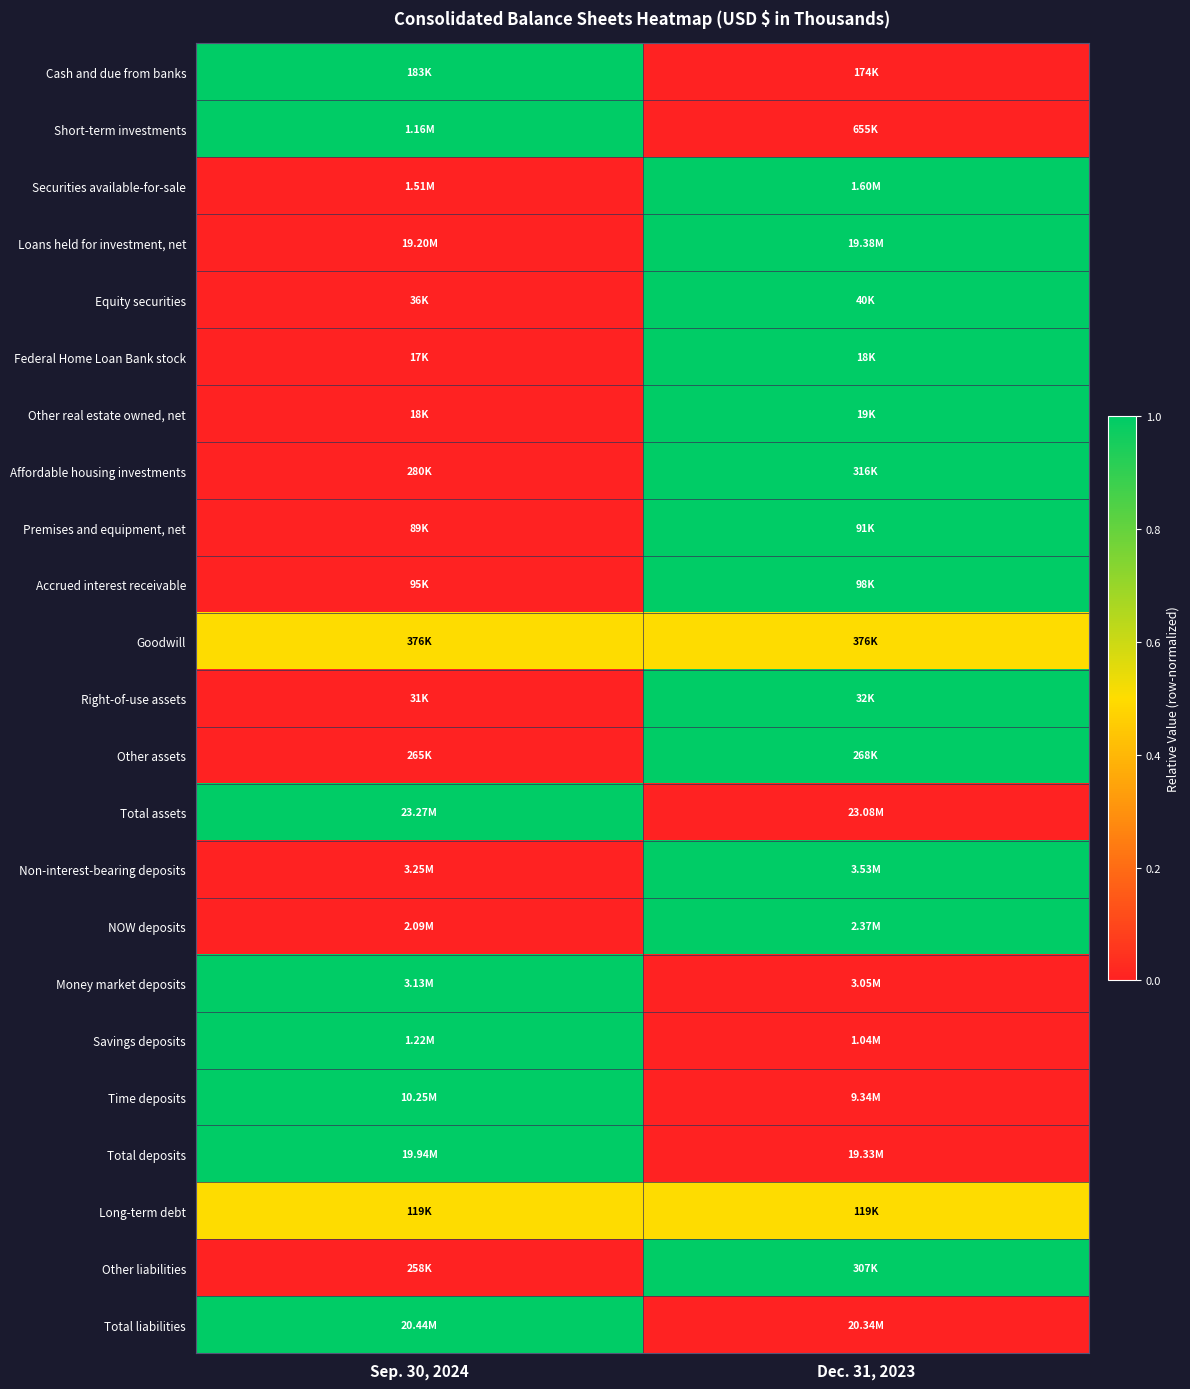

Reading left to right, what are all the values shown in this chart?

Cash and due from banks: Sep. 30, 2024=1.0	Dec. 31, 2023=0.0
Short-term investments: Sep. 30, 2024=1.0	Dec. 31, 2023=0.0
Securities available-for-sale: Sep. 30, 2024=0.0	Dec. 31, 2023=1.0
Loans held for investment, net: Sep. 30, 2024=0.0	Dec. 31, 2023=1.0
Equity securities: Sep. 30, 2024=0.0	Dec. 31, 2023=1.0
Federal Home Loan Bank stock: Sep. 30, 2024=0.0	Dec. 31, 2023=1.0
Other real estate owned, net: Sep. 30, 2024=0.0	Dec. 31, 2023=1.0
Affordable housing investments: Sep. 30, 2024=0.0	Dec. 31, 2023=1.0
Premises and equipment, net: Sep. 30, 2024=0.0	Dec. 31, 2023=1.0
Accrued interest receivable: Sep. 30, 2024=0.0	Dec. 31, 2023=1.0
Goodwill: Sep. 30, 2024=0.5	Dec. 31, 2023=0.5
Right-of-use assets: Sep. 30, 2024=0.0	Dec. 31, 2023=1.0
Other assets: Sep. 30, 2024=0.0	Dec. 31, 2023=1.0
Total assets: Sep. 30, 2024=1.0	Dec. 31, 2023=0.0
Non-interest-bearing deposits: Sep. 30, 2024=0.0	Dec. 31, 2023=1.0
NOW deposits: Sep. 30, 2024=0.0	Dec. 31, 2023=1.0
Money market deposits: Sep. 30, 2024=1.0	Dec. 31, 2023=0.0
Savings deposits: Sep. 30, 2024=1.0	Dec. 31, 2023=0.0
Time deposits: Sep. 30, 2024=1.0	Dec. 31, 2023=0.0
Total deposits: Sep. 30, 2024=1.0	Dec. 31, 2023=0.0
Long-term debt: Sep. 30, 2024=0.5	Dec. 31, 2023=0.5
Other liabilities: Sep. 30, 2024=0.0	Dec. 31, 2023=1.0
Total liabilities: Sep. 30, 2024=1.0	Dec. 31, 2023=0.0